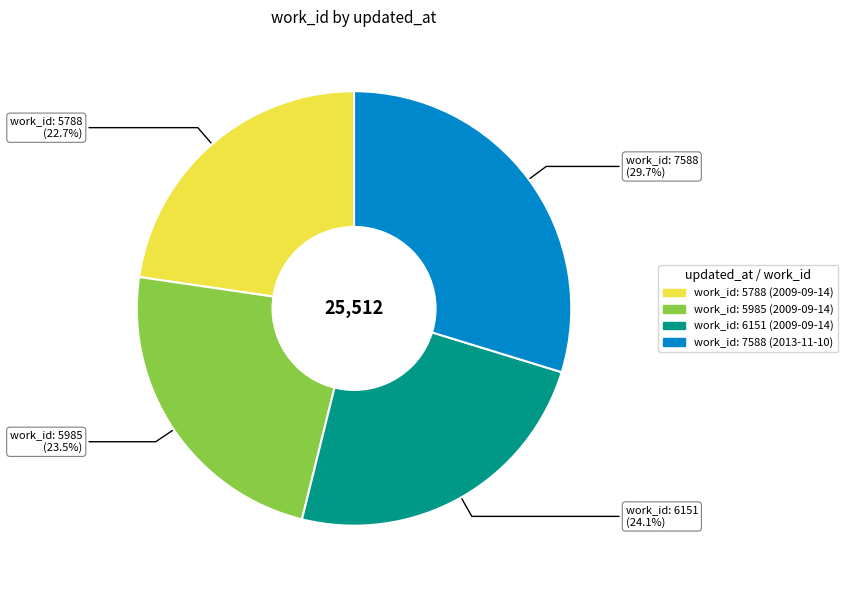

Does any single category account for the majority?

No